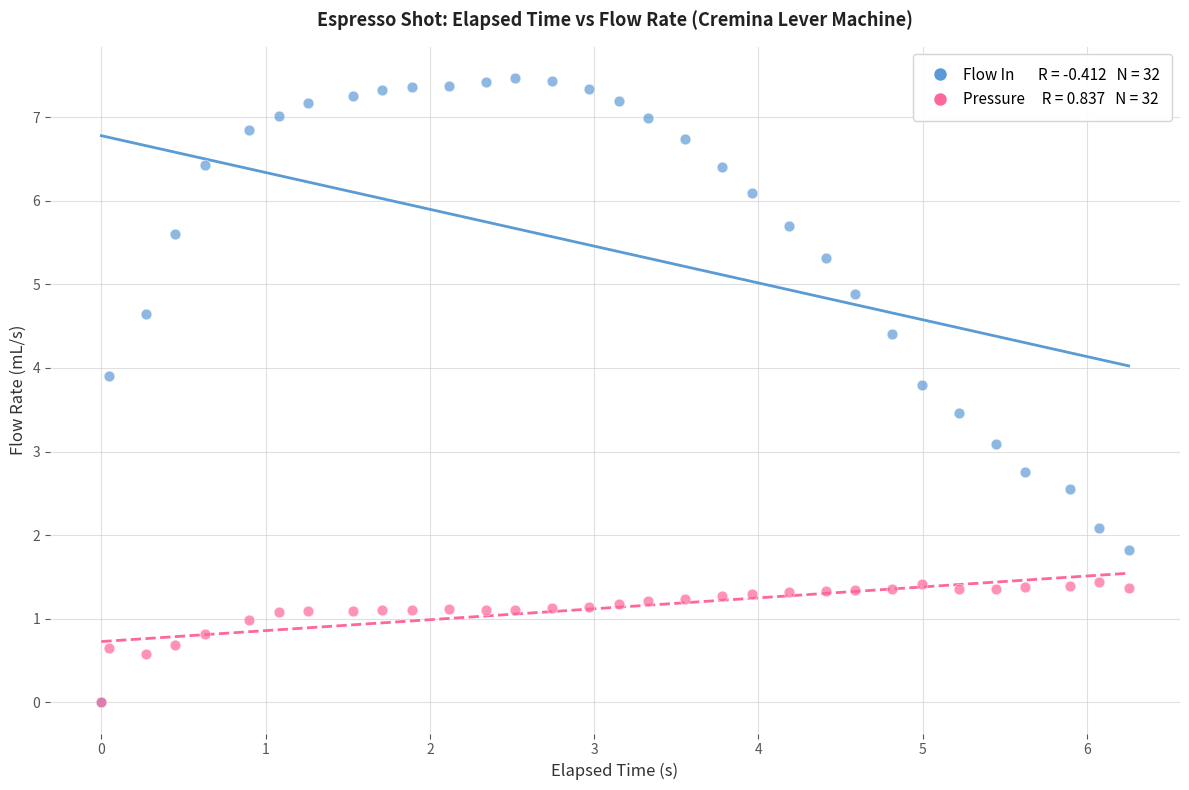

Across all series, what Y value is closest to 3?

3.1